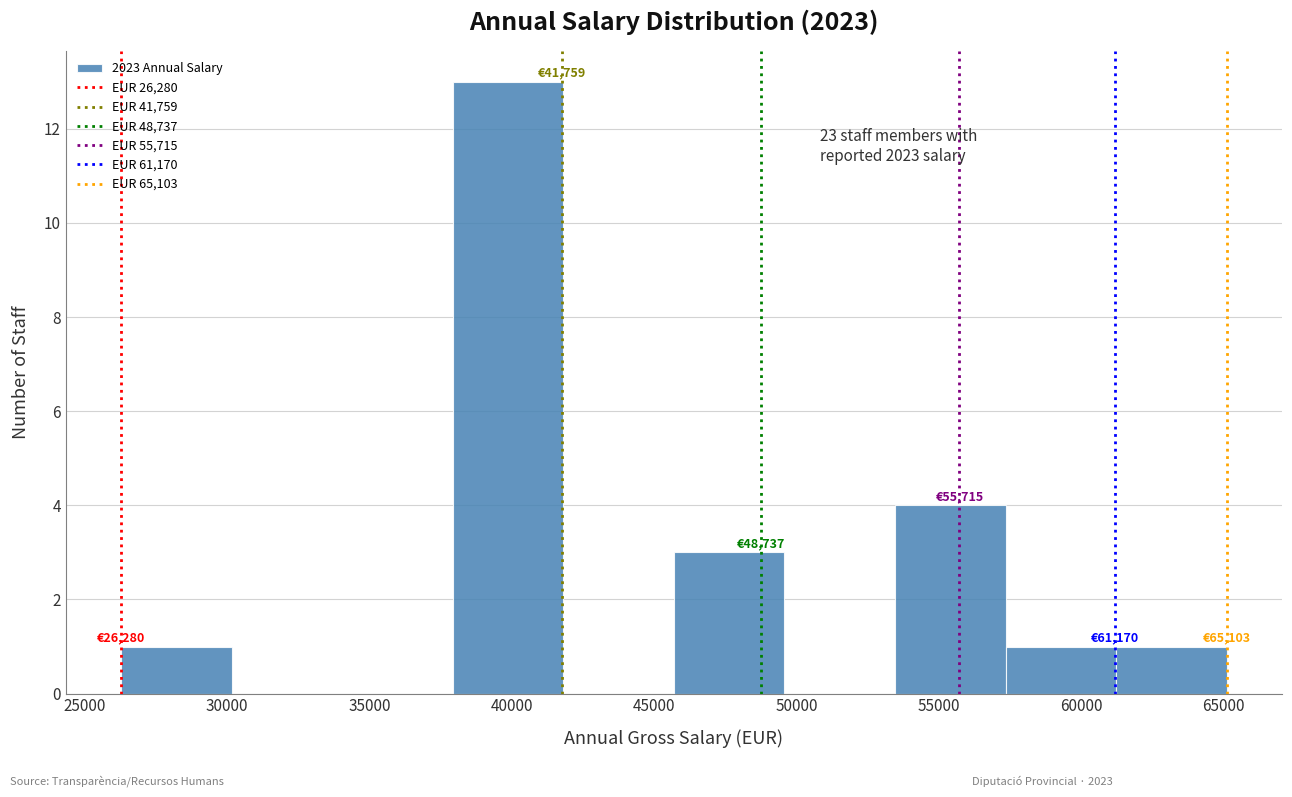

Over which range of the x-axis is the bar tallest?

38000 to 42000